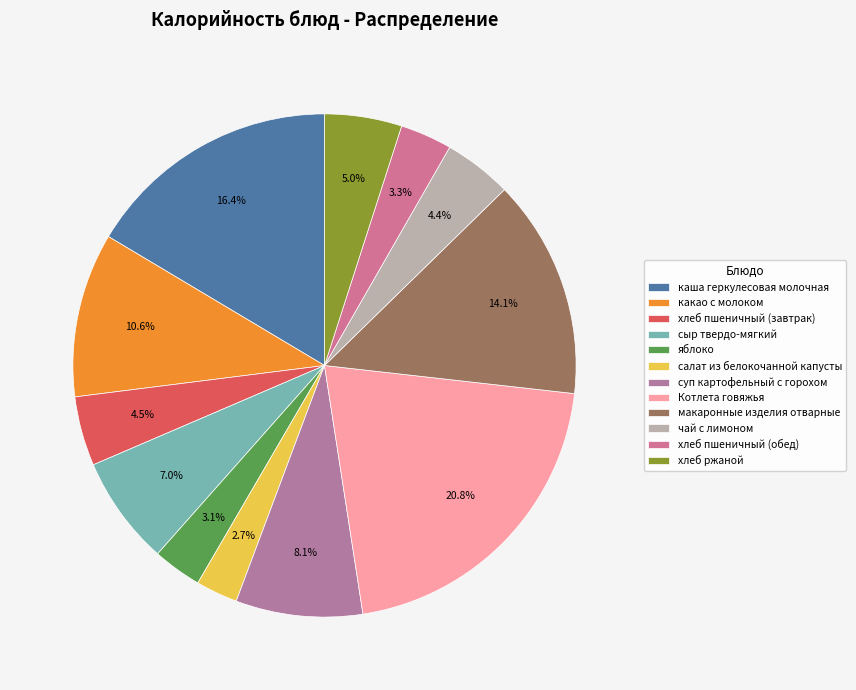

Approximately how many times larger is the value at макаронные изделия отварные compared to чай с лимоном?

3.2